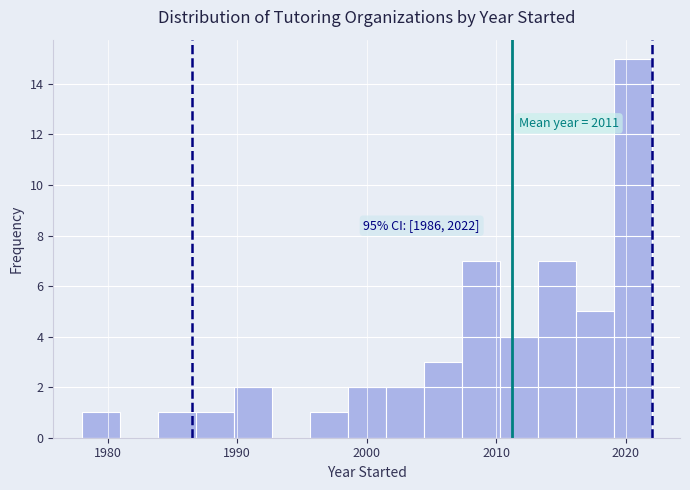

Around what value on the x-axis is the tallest bar? Give the approximate position of its centre, as read against the axis.

2021